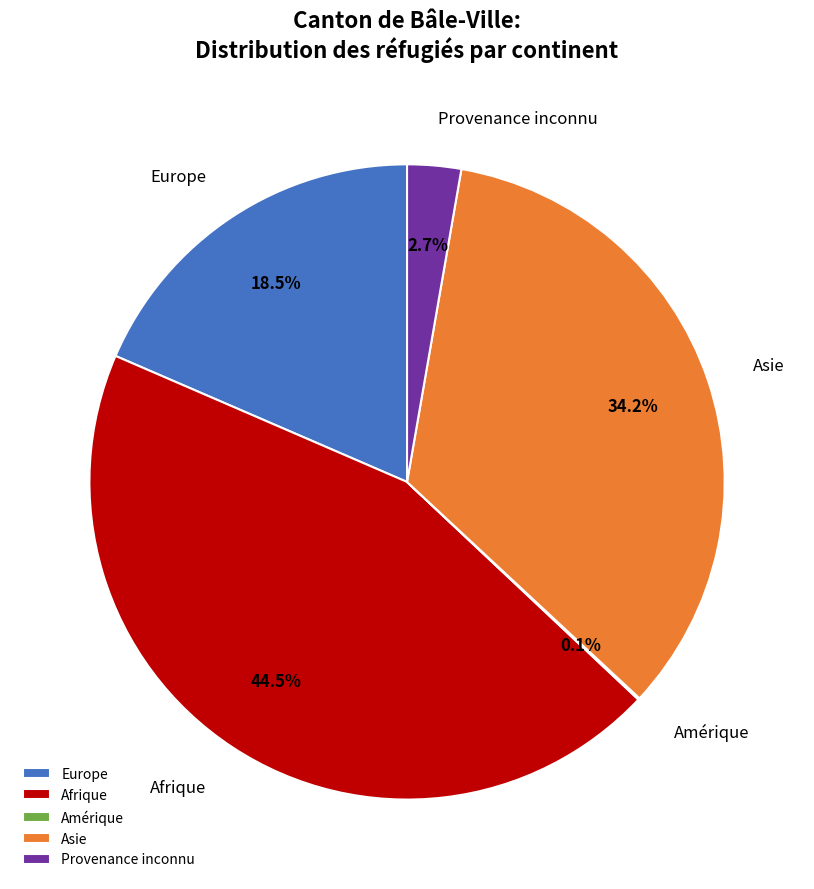

Which slice is the largest?

Afrique